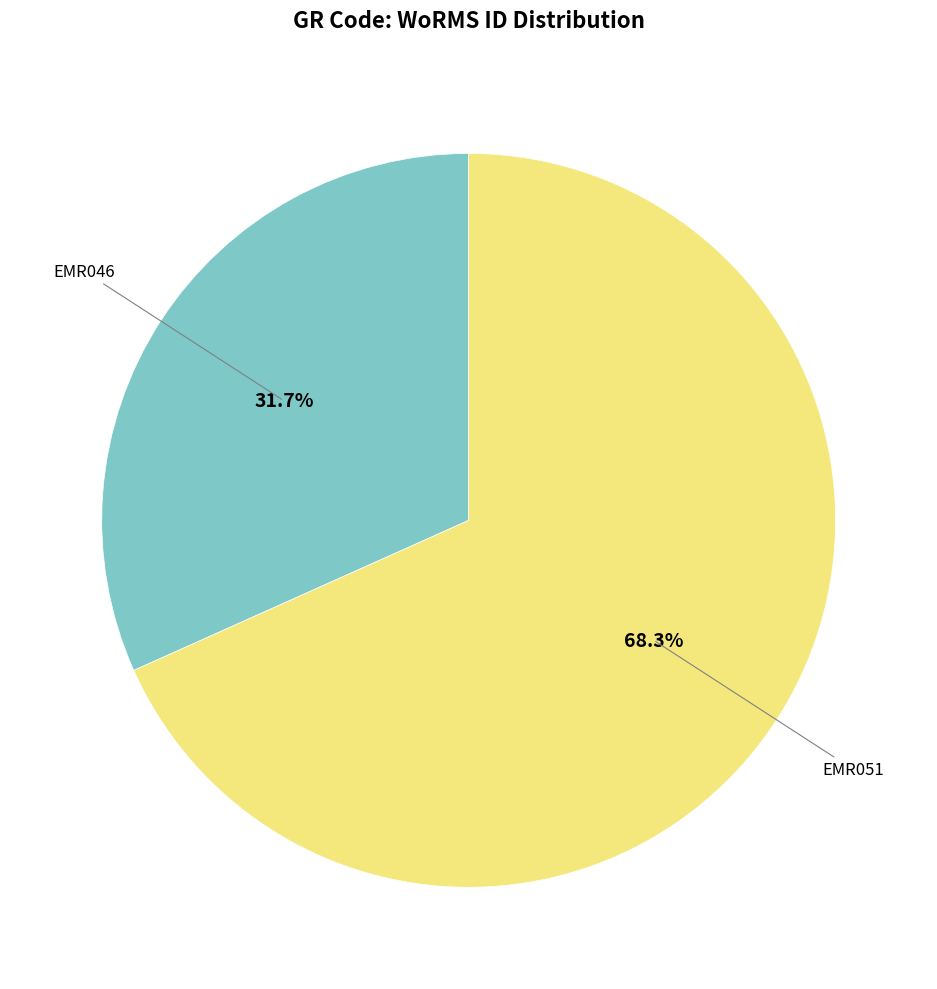

Is there any slice that represents more than half of the pie?

Yes